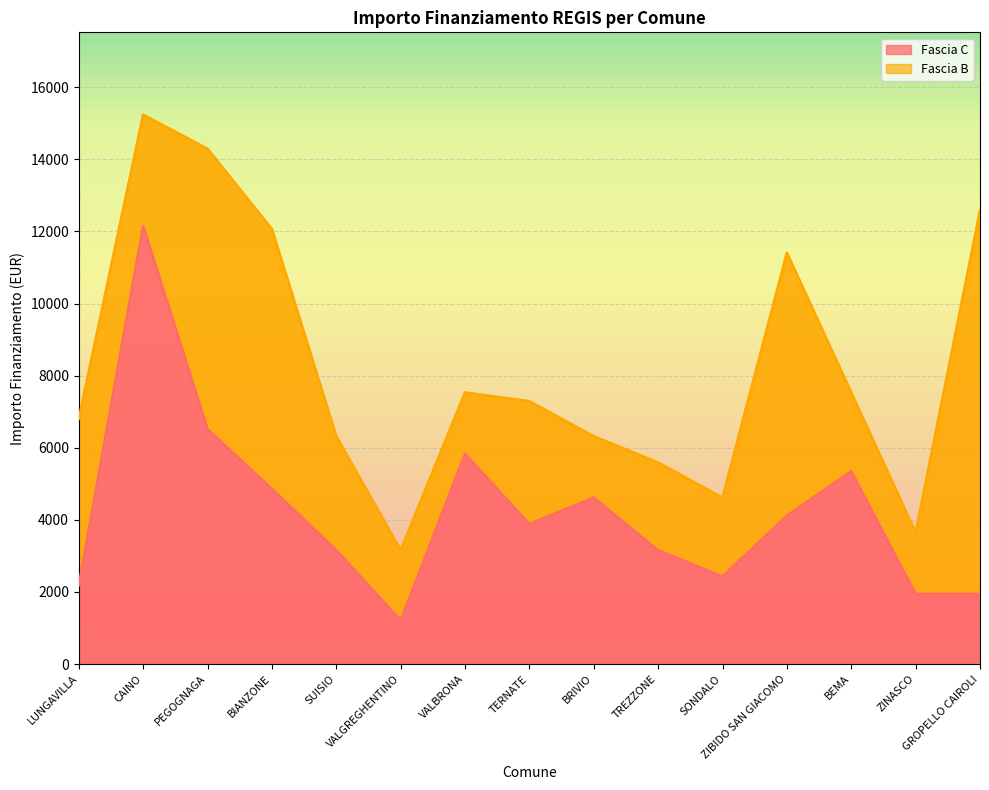

Is it true that the value at BIANZONE is 4860?

True